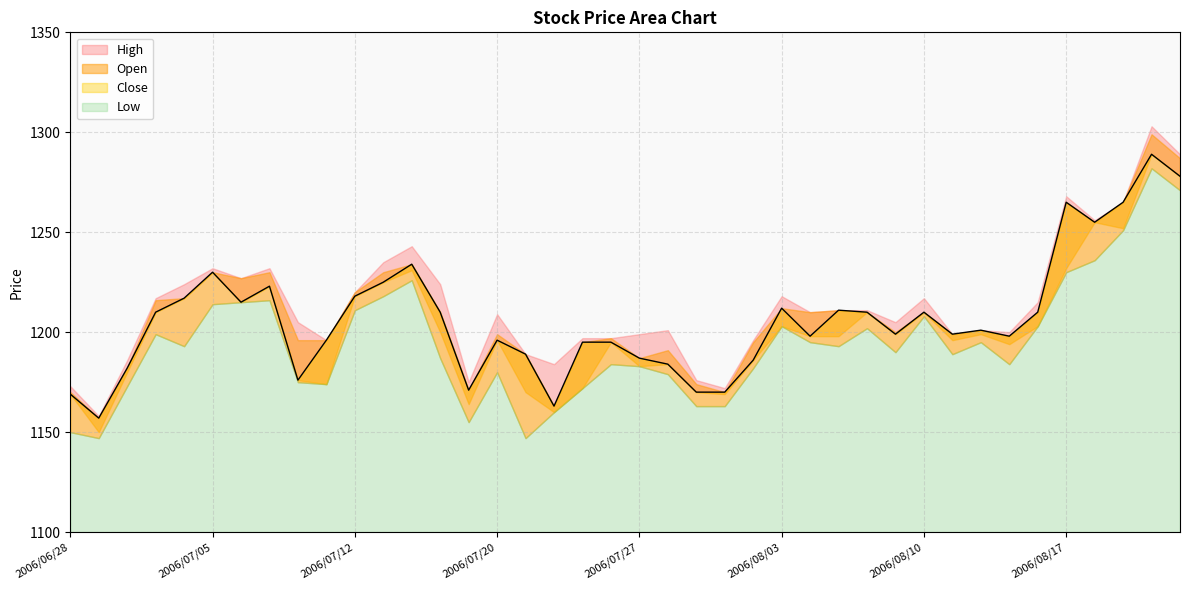

How many interior local peaks does the Close series have?

10